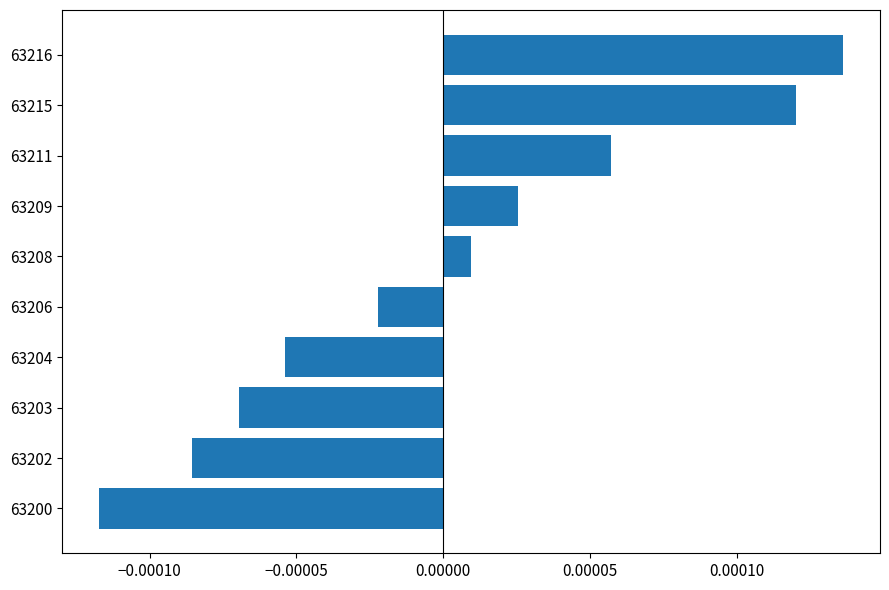

List the labels in order of value, largest first.

63216, 63215, 63211, 63209, 63208, 63206, 63204, 63203, 63202, 63200